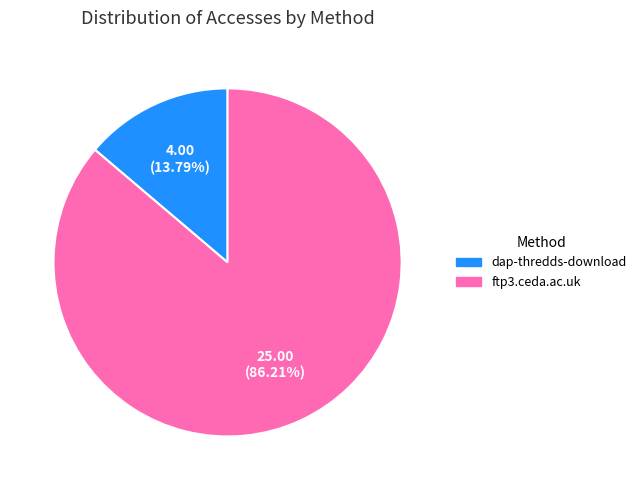

To the nearest percent, what percentage of the pie is ftp3.ceda.ac.uk?

86%